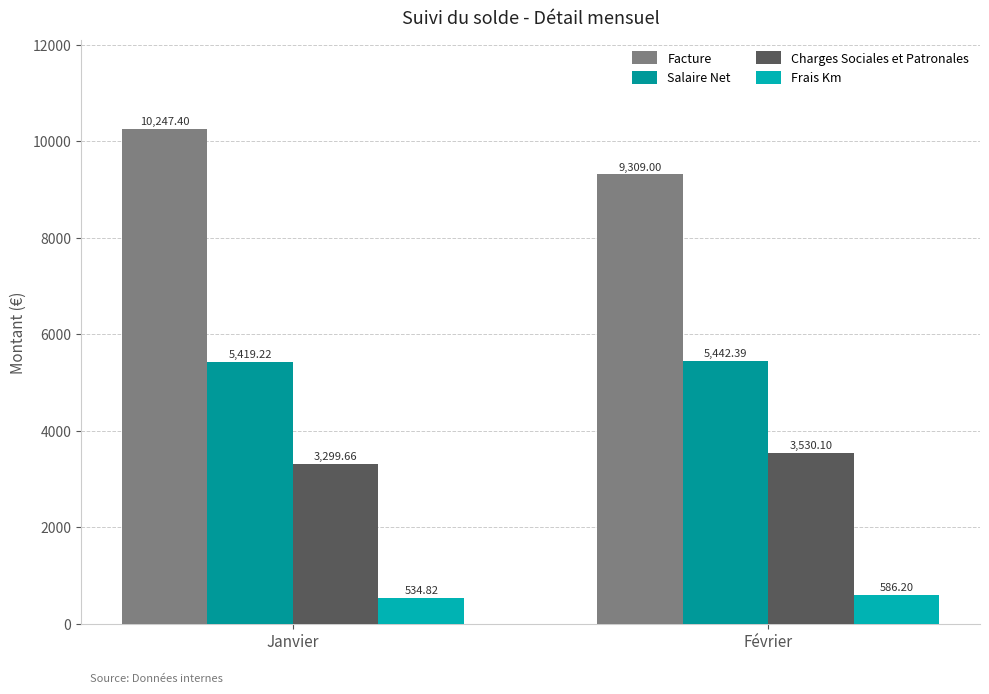

What is the sum of the Charges Sociales et Patronales values at Février and Janvier?

6829.8